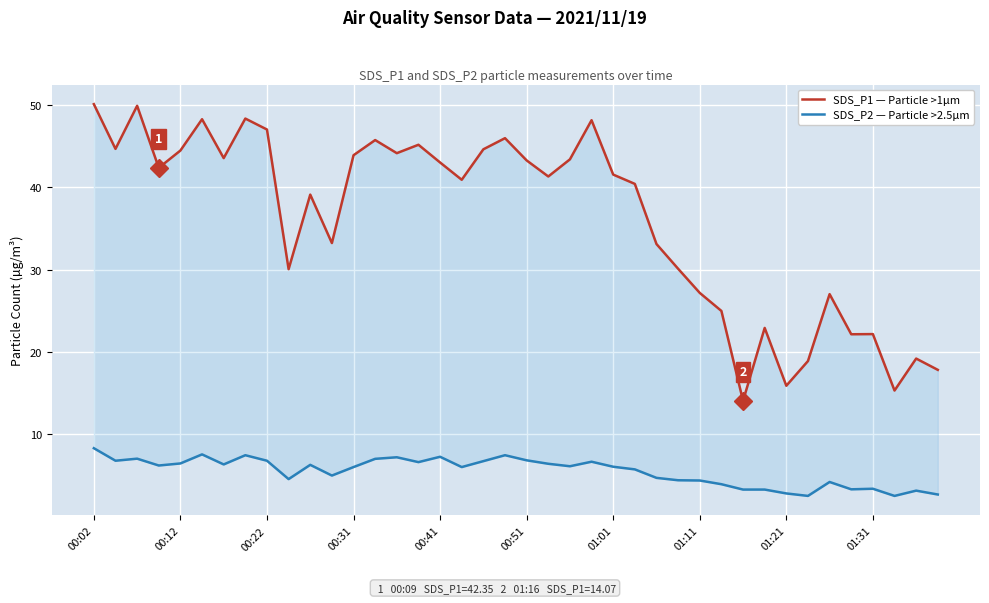

How many series are shown in this chart?

2